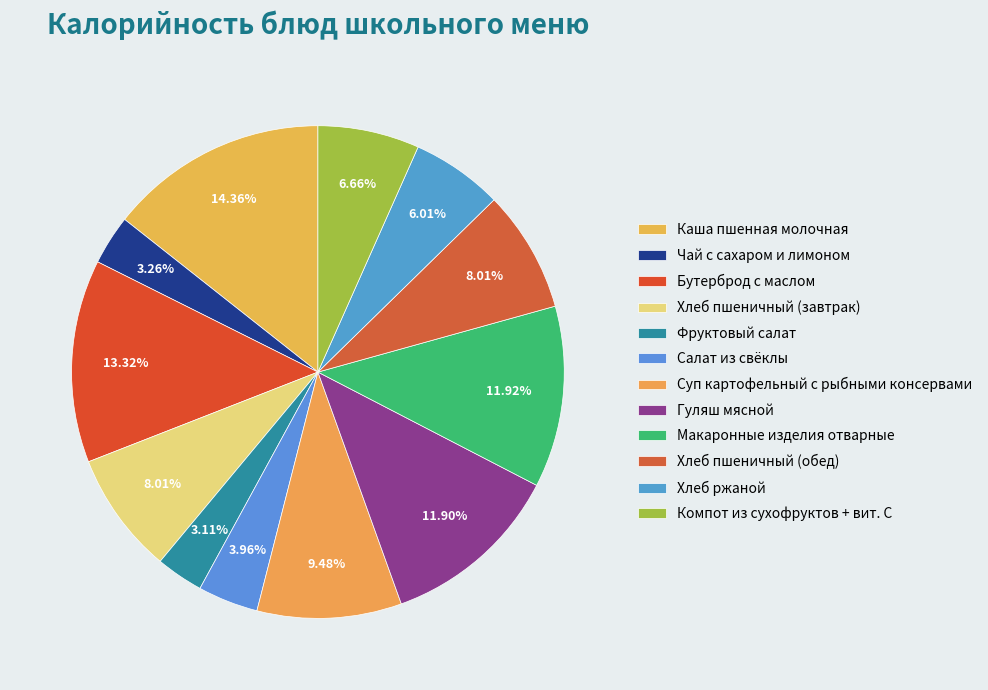

To the nearest percent, what portion does Суп картофельный с рыбными консервами represent?

9%